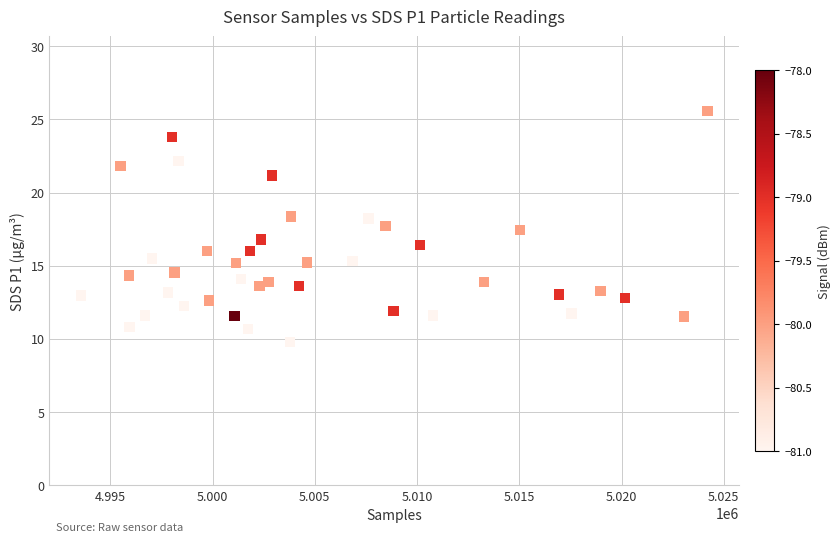

What is the range of X values (max minus min)?

30645.0